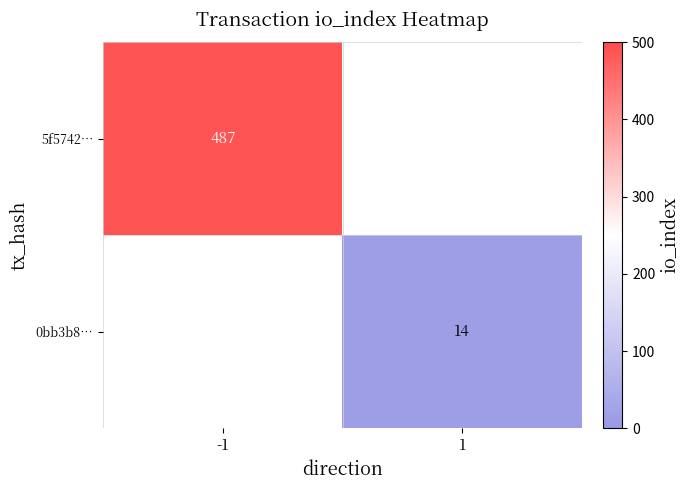

True or false: 5f5742… has a value of 487 at -1.

True